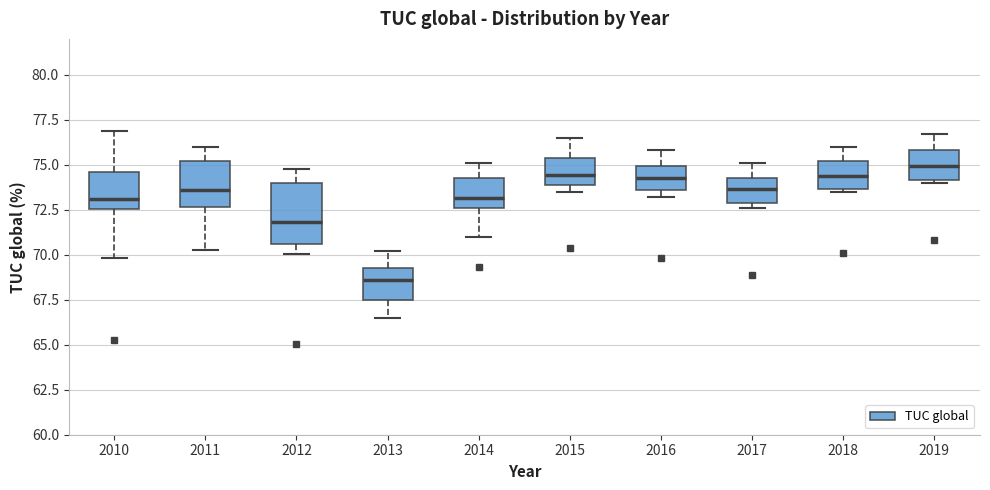

Where does the median line of the box at x = 2010 sit on the y-axis? The values are not printed on the chart, so give them approximately, as read against the axis.

73.0